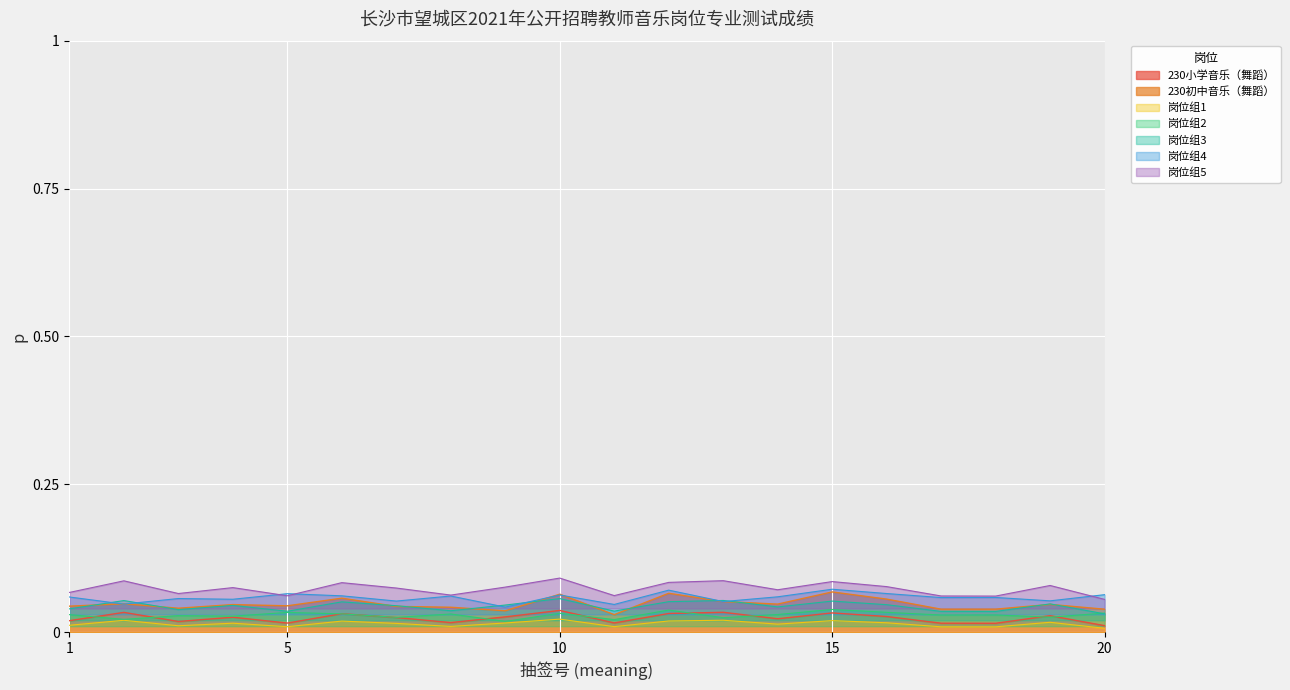

The 230初中音乐（舞蹈） series shows 0.0 at 12. True or false?

False